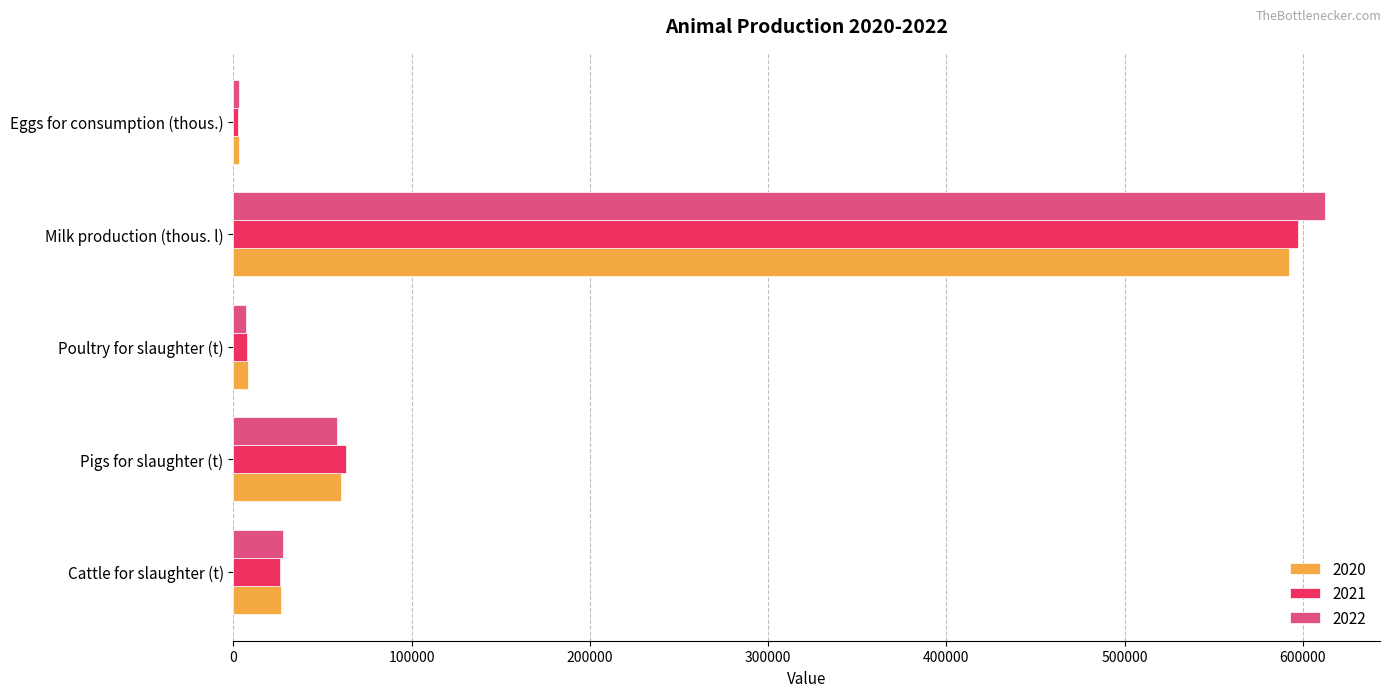

The value of 2020 at Milk production (thous. l) is 836178.6. True or false?

False